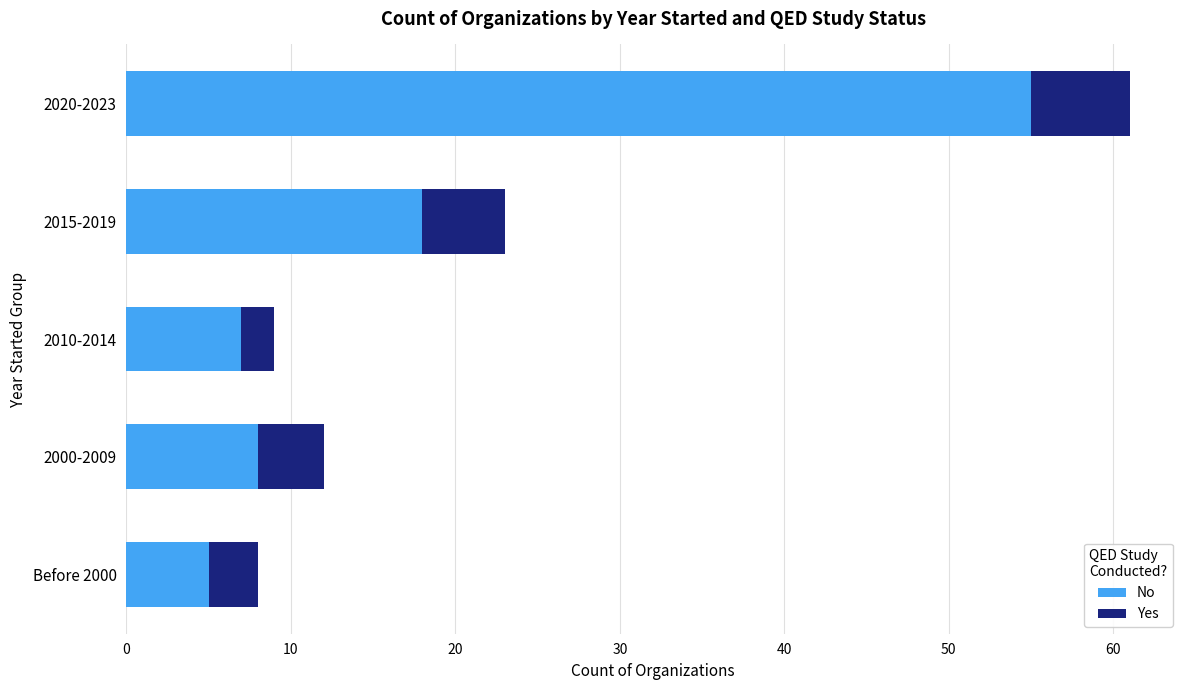

Which category has the lowest value in the No series?

Before 2000